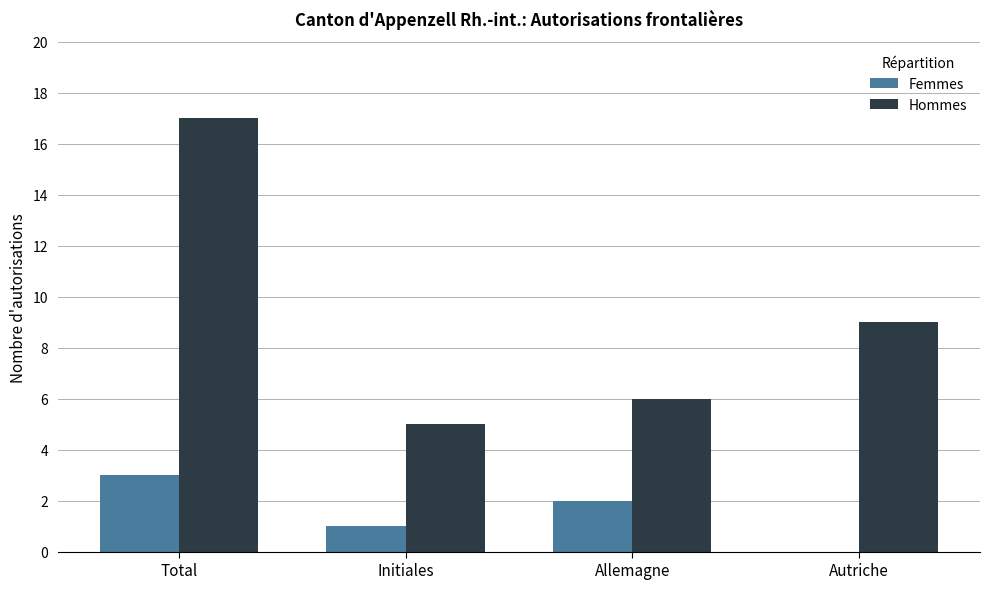

How many groups of bars are there?

4